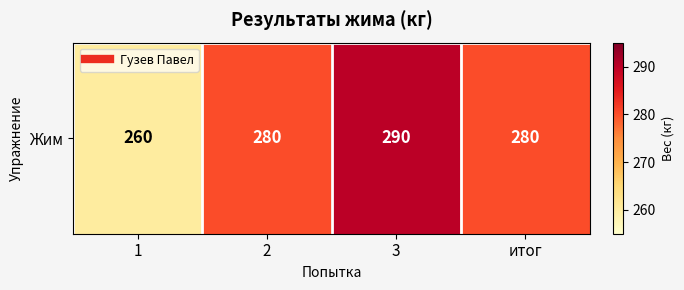

What is the sum of all values?

1110